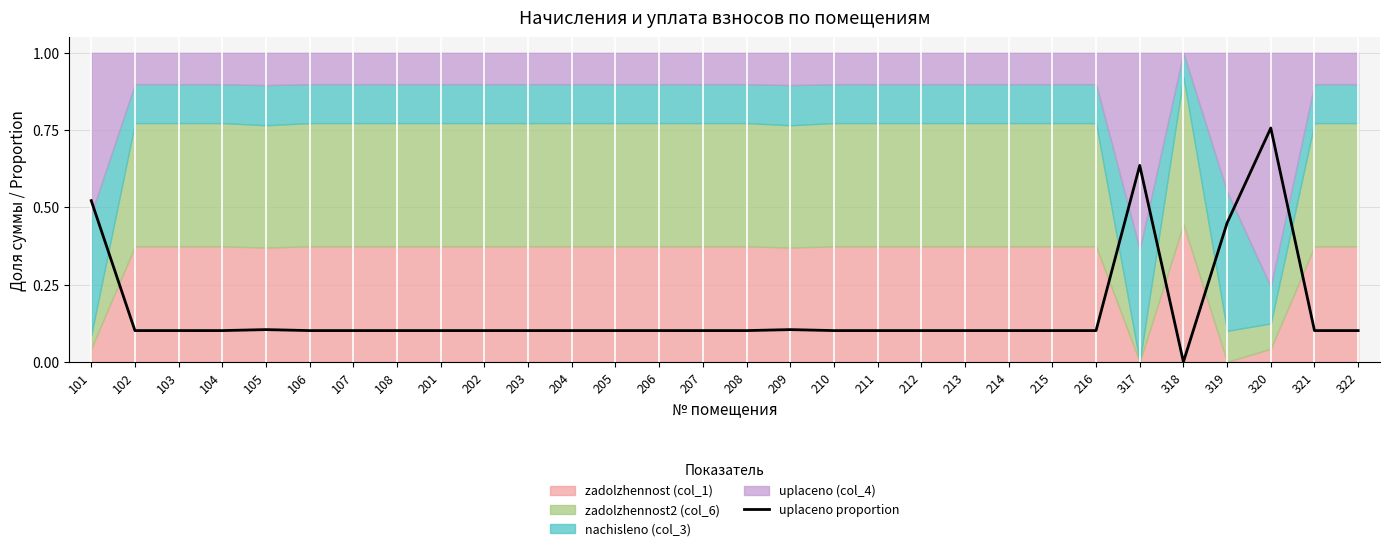

What is the difference between the values at 101 and 108?

0.4